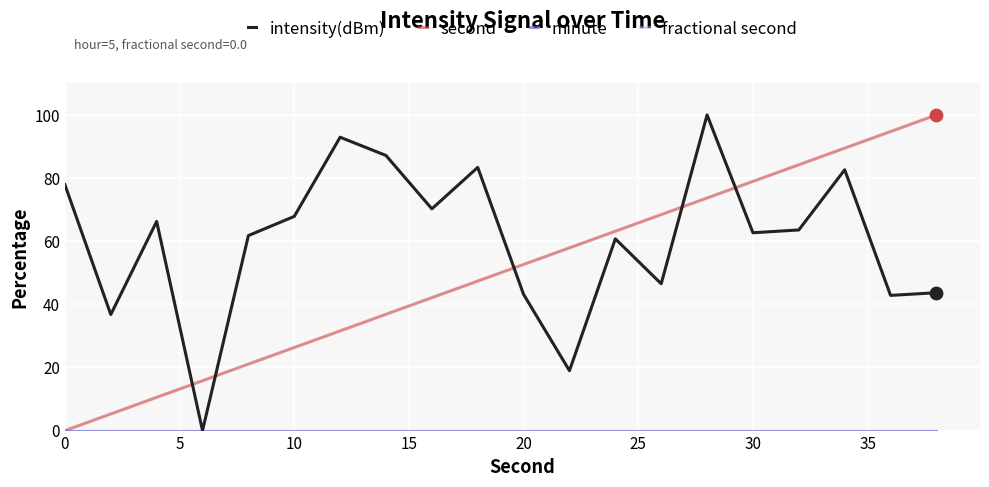

Which series has the largest total across all categories?

intensity(dBm)